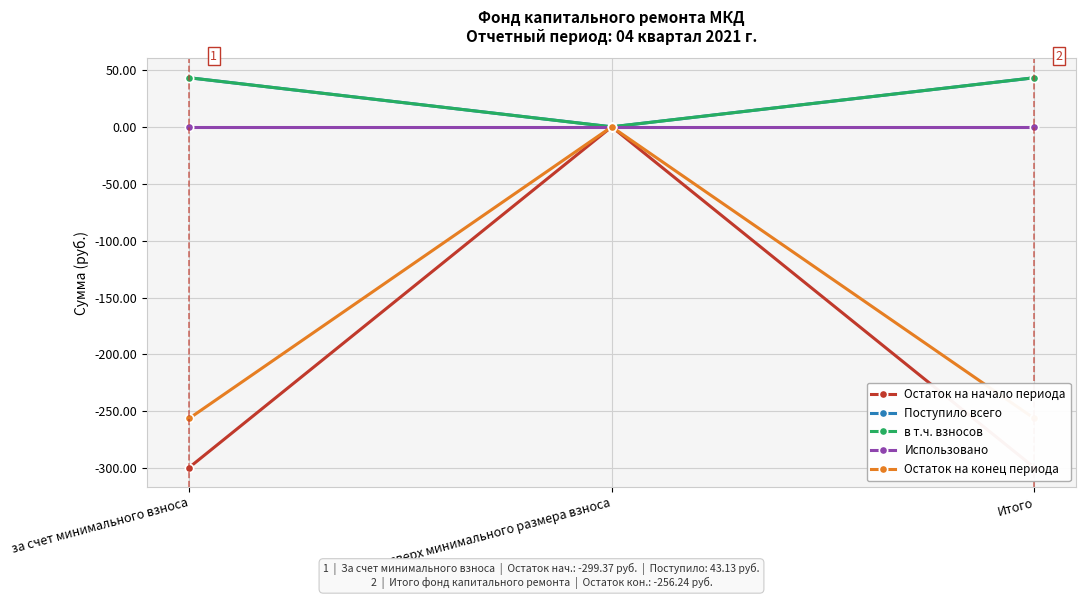

Reading right to left, what are all the values shown in this chart?

Остаток на начало периода: Итого=-299.4	сверх минимального размера взноса=0.0	за счет минимального взноса=-299.4
Поступило всего: Итого=43.1	сверх минимального размера взноса=0.0	за счет минимального взноса=43.1
в т.ч. взносов: Итого=43.1	сверх минимального размера взноса=0.0	за счет минимального взноса=43.1
Использовано: Итого=0.0	сверх минимального размера взноса=0.0	за счет минимального взноса=0.0
Остаток на конец периода: Итого=-256.2	сверх минимального размера взноса=0.0	за счет минимального взноса=-256.2